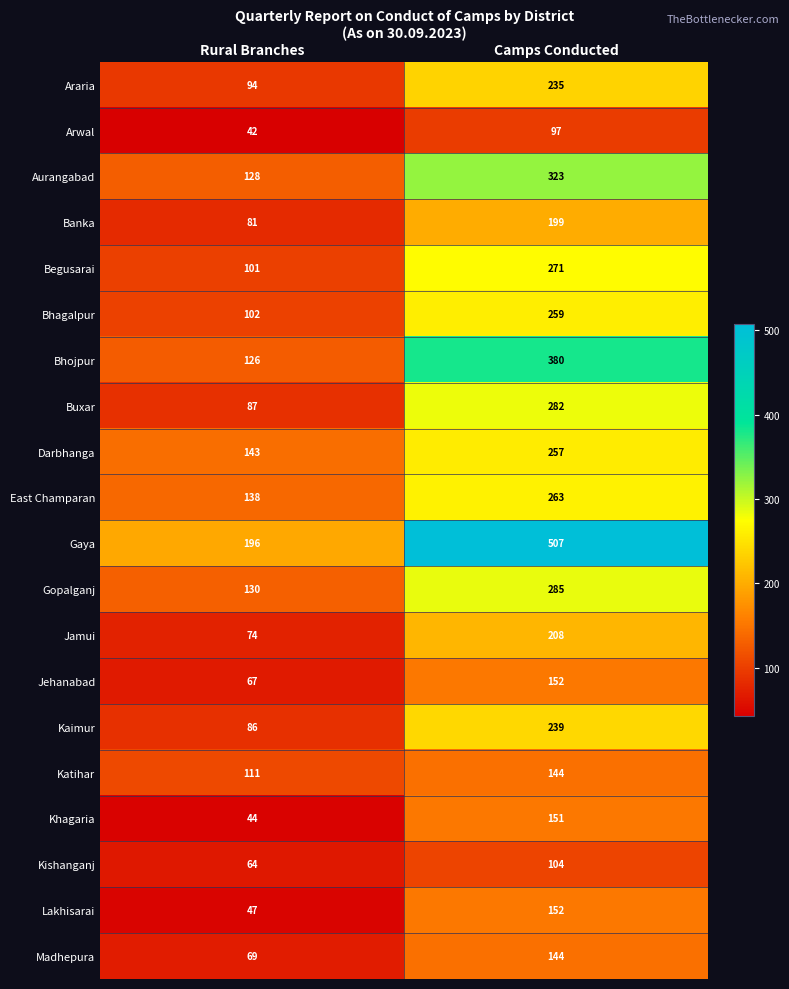

What is the difference between the Jehanabad values at Camps Conducted and Rural Branches?

85